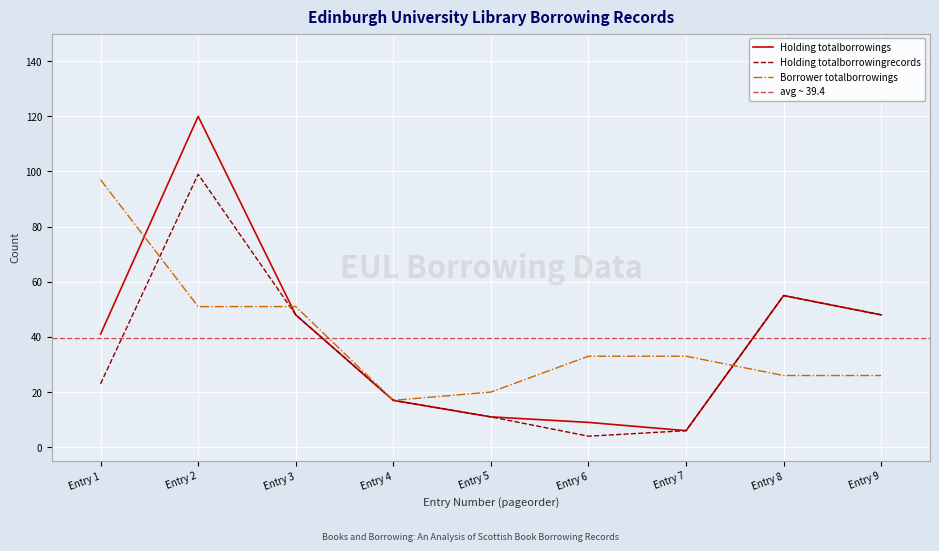

What is the maximum value for Borrower totalborrowings?

97